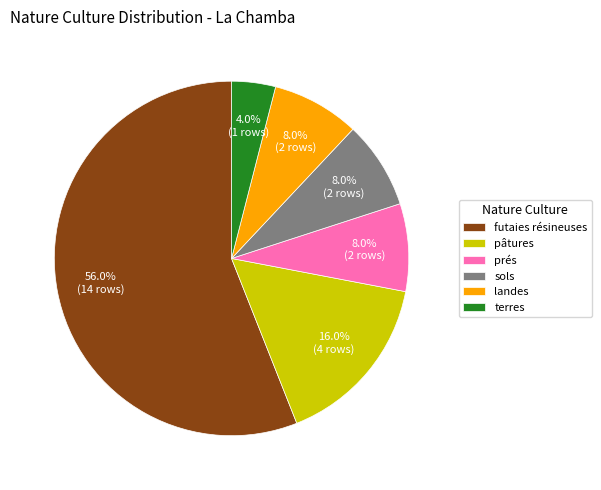

To the nearest percent, what is the difference between the futaies résineuses and prés slice percentages?

48%